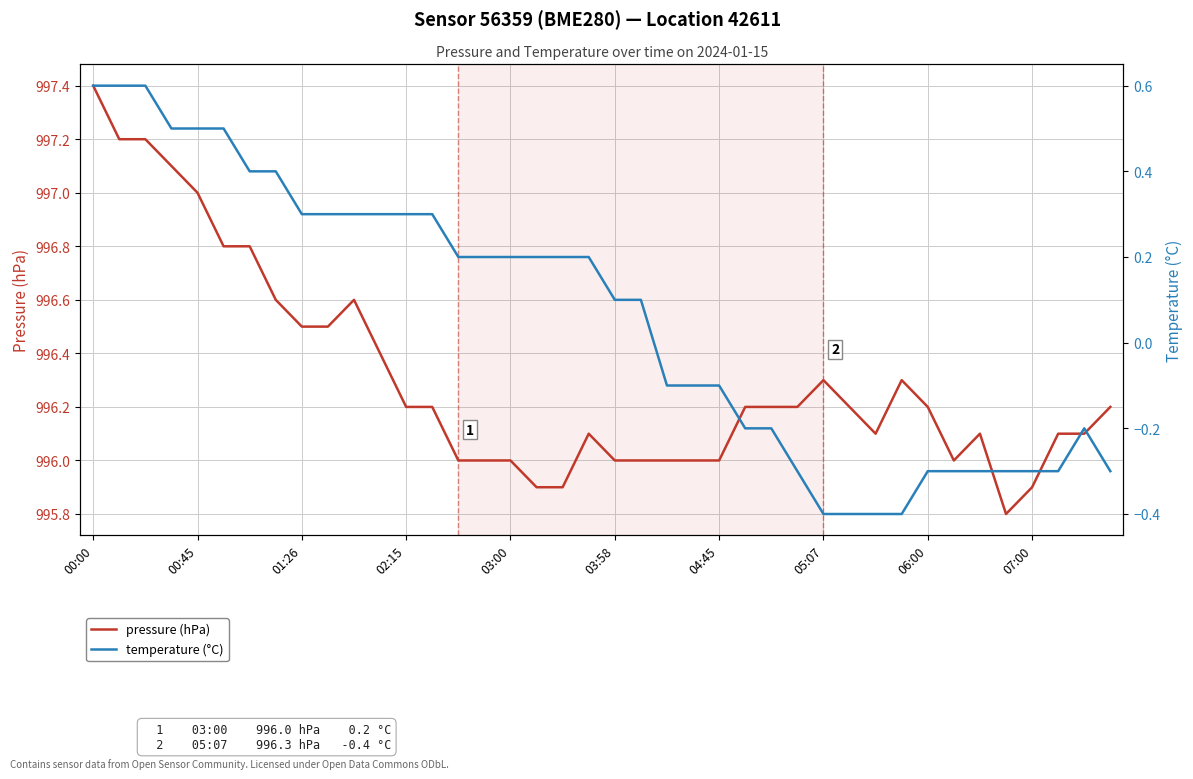

How many data points in temperature (°C) are less than 0?

18